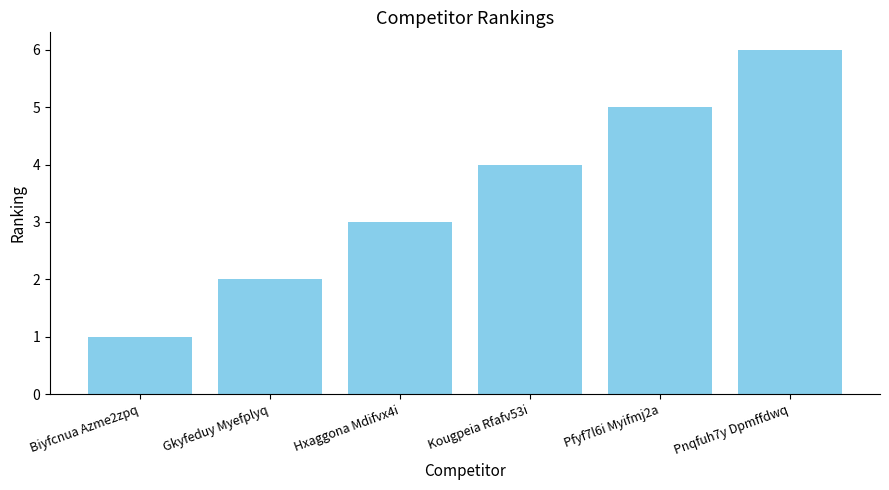

Rank the categories by value from lowest to highest.

Biyfcnua Azme2zpq, Gkyfeduy Myefplyq, Hxaggona Mdifvx4i, Kougpeia Rfafv53i, Pfyf7l6i Myifmj2a, Pnqfuh7y Dpmffdwq